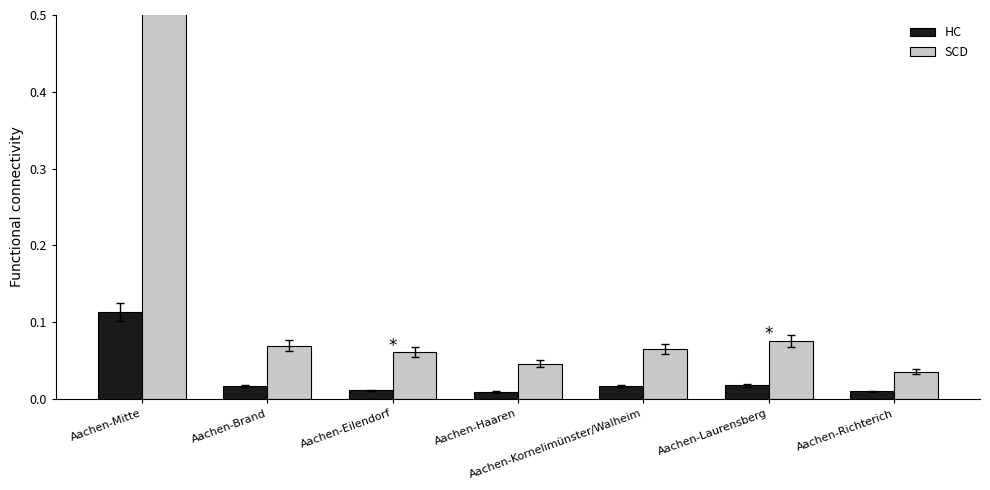

Between Aachen-Haaren and Aachen-Richterich, which series saw the biggest shift?

SCD